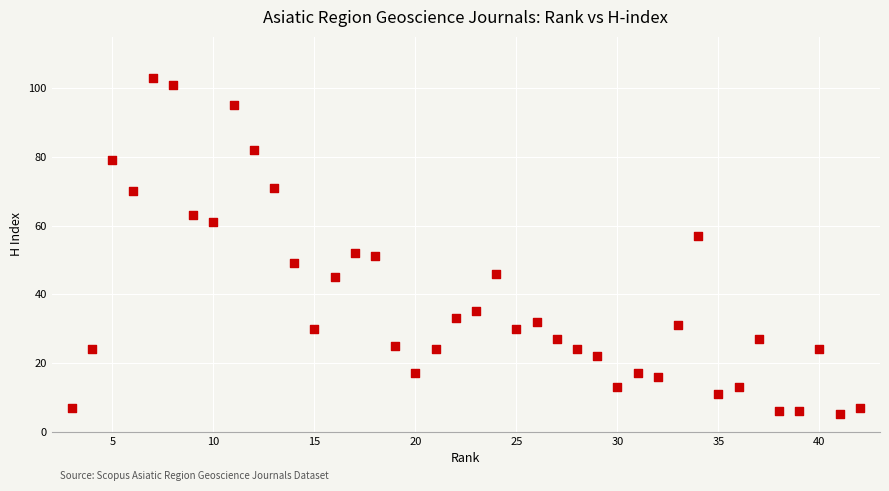

What is the range of X values (max minus min)?

39